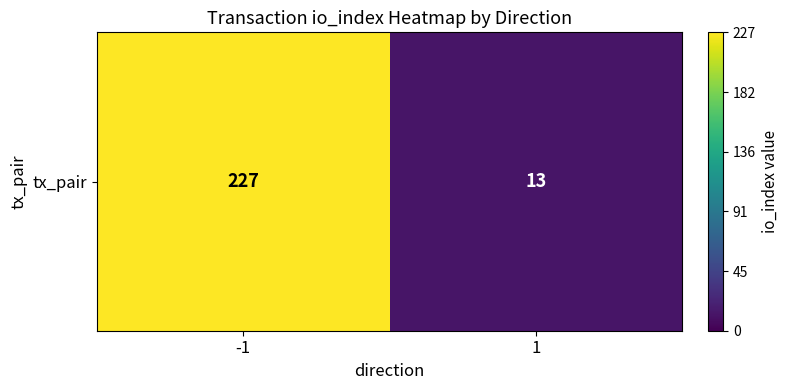

Rank the categories by value from highest to lowest.

-1, 1